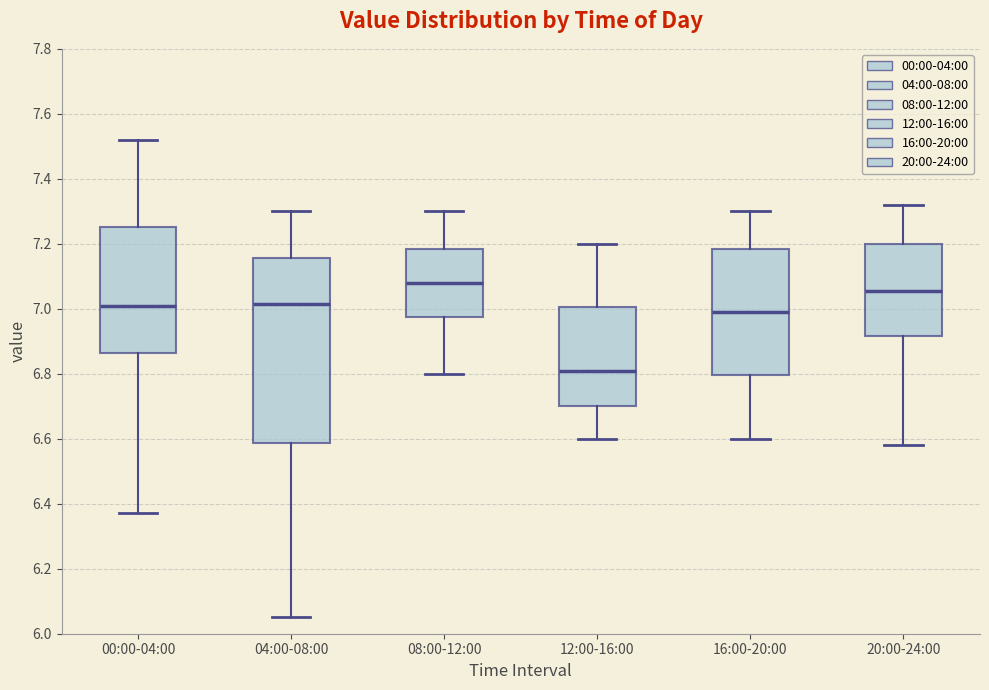

Where does the median line of the box for 20:00-24:00 sit on the y-axis? The values are not printed on the chart, so give them approximately, as read against the axis.

7.06